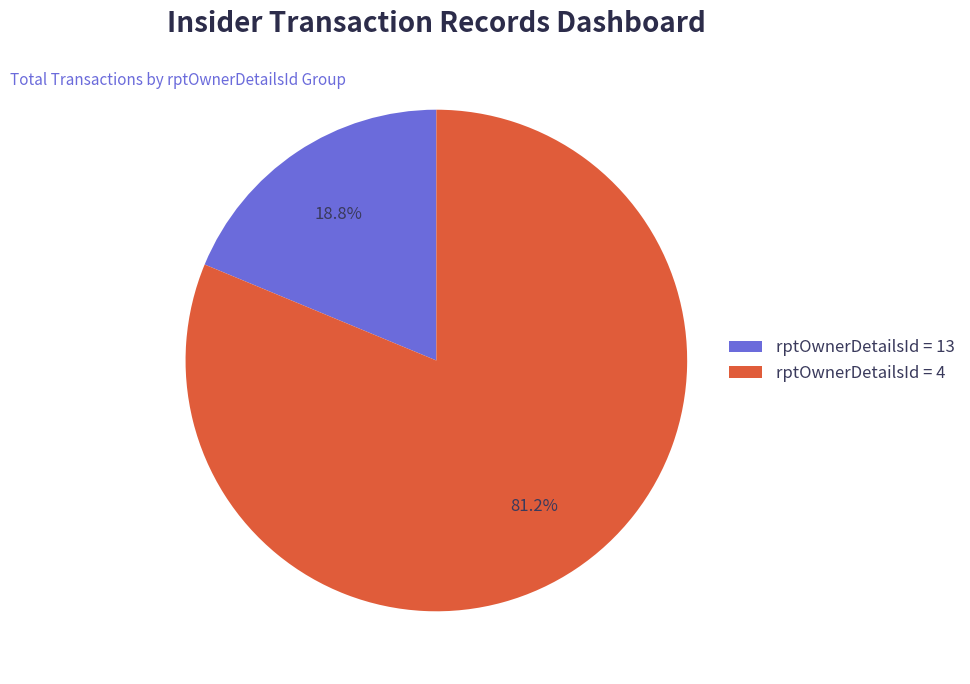

Approximately how many times larger is the value at rptOwnerDetailsId = 4 compared to rptOwnerDetailsId = 13?

4.3